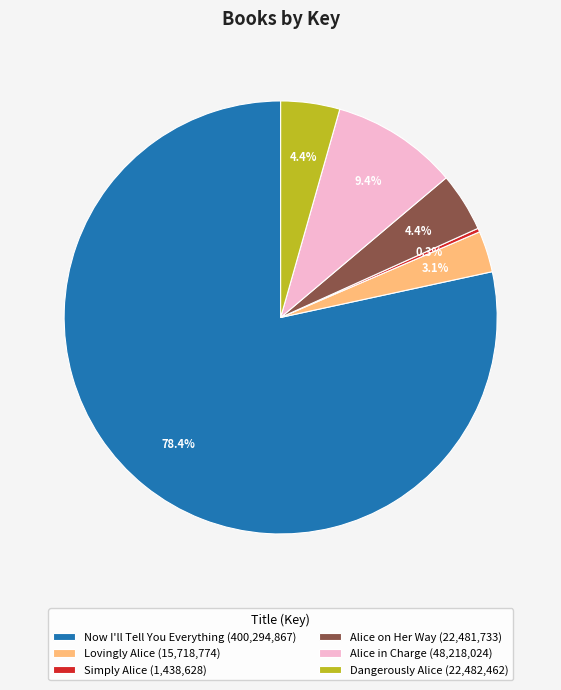

What is the total percentage of Now I'll Tell You Everything and Lovingly Alice?

81.5%